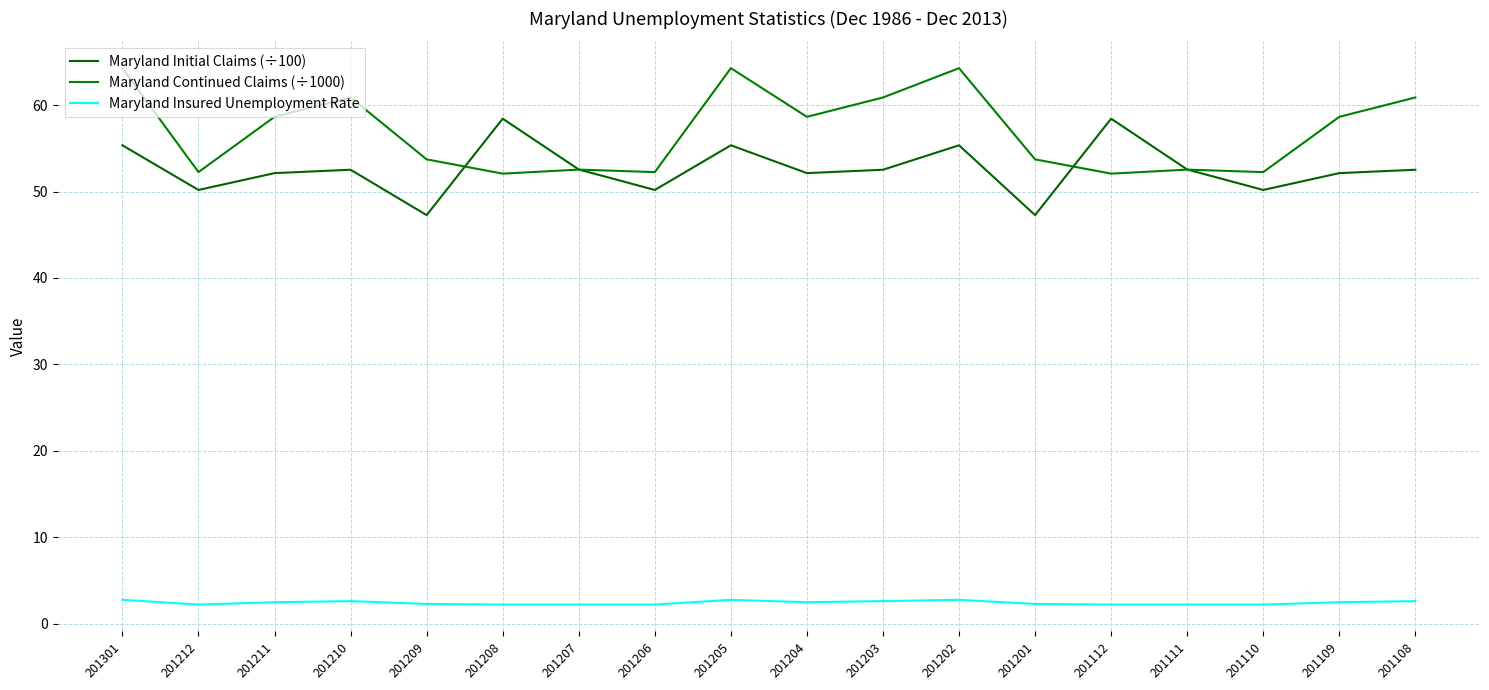

Which series has the largest total across all categories?

Maryland Continued Claims (÷1000)